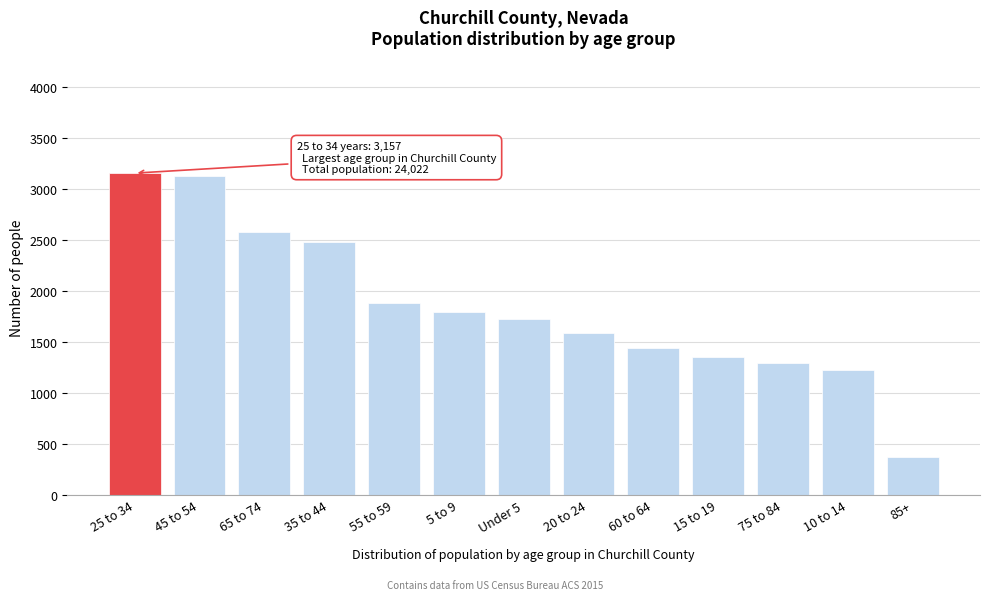

Reading right to left, extract all data points from this chart.

85+=377	10 to 14=1223	75 to 84=1292	15 to 19=1357	60 to 64=1445	20 to 24=1584	Under 5=1722	5 to 9=1796	55 to 59=1887	35 to 44=2478	65 to 74=2580	45 to 54=3124	25 to 34=3157